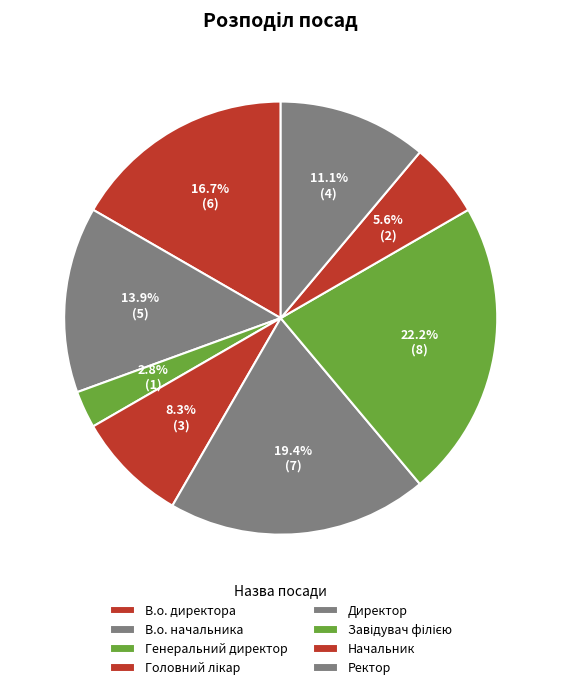

Count the number of slices in the pie.

8